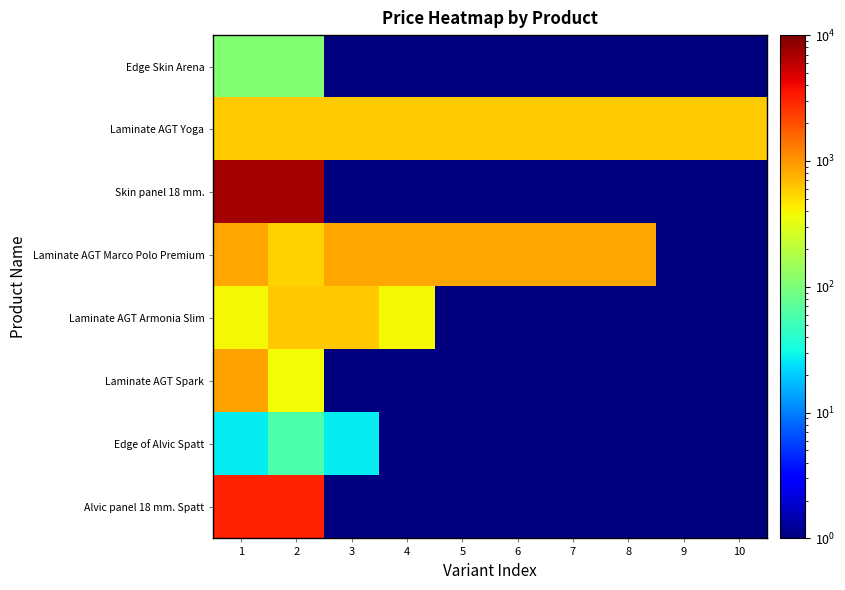

Reading left to right, transcribe all the data shown in this chart.

Edge Skin Arena: 1=110.5	2=110.5	3=0.1	4=0.1	5=0.1	6=0.1	7=0.1	8=0.1	9=0.1	10=0.1
Laminate AGT Yoga: 1=593.8	2=593.8	3=593.8	4=593.8	5=593.8	6=593.8	7=593.8	8=593.8	9=593.8	10=593.8
Skin panel 18 mm.: 1=7360.2	2=7360.2	3=0.1	4=0.1	5=0.1	6=0.1	7=0.1	8=0.1	9=0.1	10=0.1
Laminate AGT Marco Polo Premium: 1=854.0	2=555.1	3=854.0	4=854.0	5=854.0	6=854.0	7=854.0	8=854.0	9=0.1	10=0.1
Laminate AGT Armonia Slim: 1=382.9	2=608.9	3=608.9	4=382.9	5=0.1	6=0.1	7=0.1	8=0.1	9=0.1	10=0.1
Laminate AGT Spark: 1=884.2	2=367.6	3=0.1	4=0.1	5=0.1	6=0.1	7=0.1	8=0.1	9=0.1	10=0.1
Edge of Alvic Spatt: 1=26.7	2=59.4	3=26.7	4=0.1	5=0.1	6=0.1	7=0.1	8=0.1	9=0.1	10=0.1
Alvic panel 18 mm. Spatt: 1=3059.7	2=3059.7	3=0.1	4=0.1	5=0.1	6=0.1	7=0.1	8=0.1	9=0.1	10=0.1